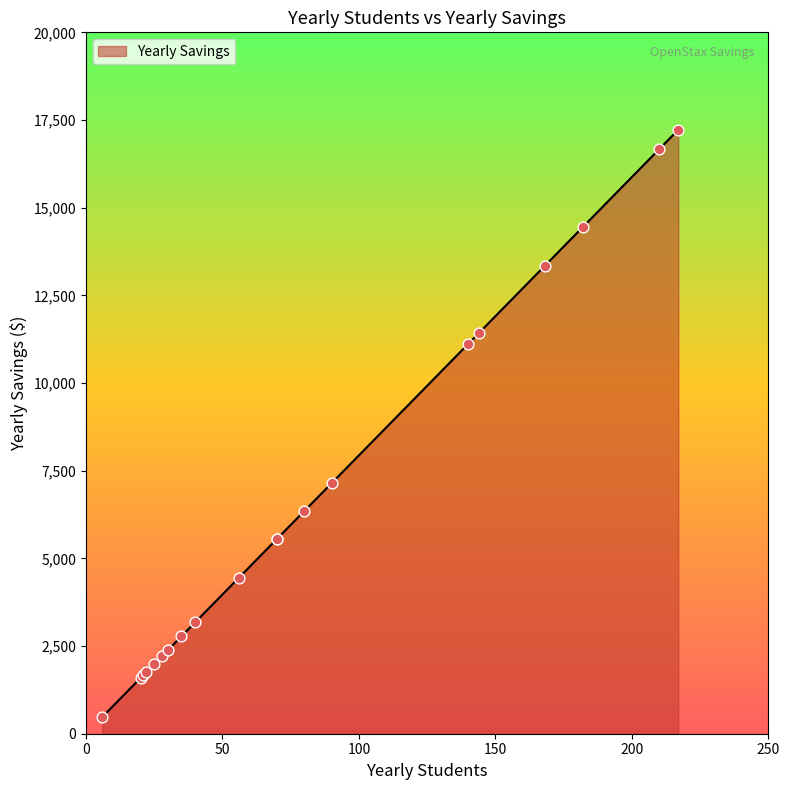

What is the change in value from 210 to 35?

-13889.8